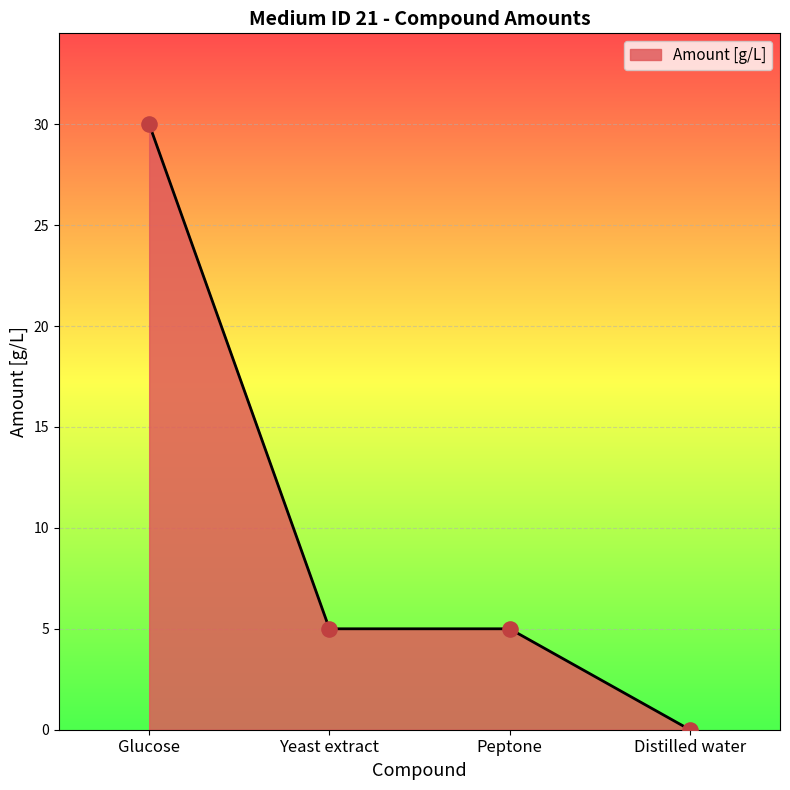

Which has a higher value, Peptone or Distilled water?

Peptone